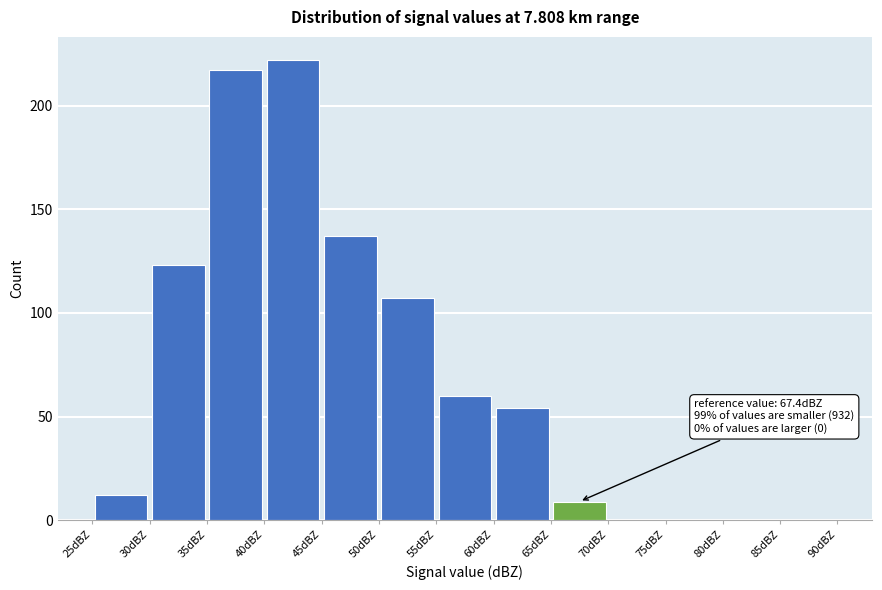

Which range on the x-axis has the tallest bar?

40 to 45